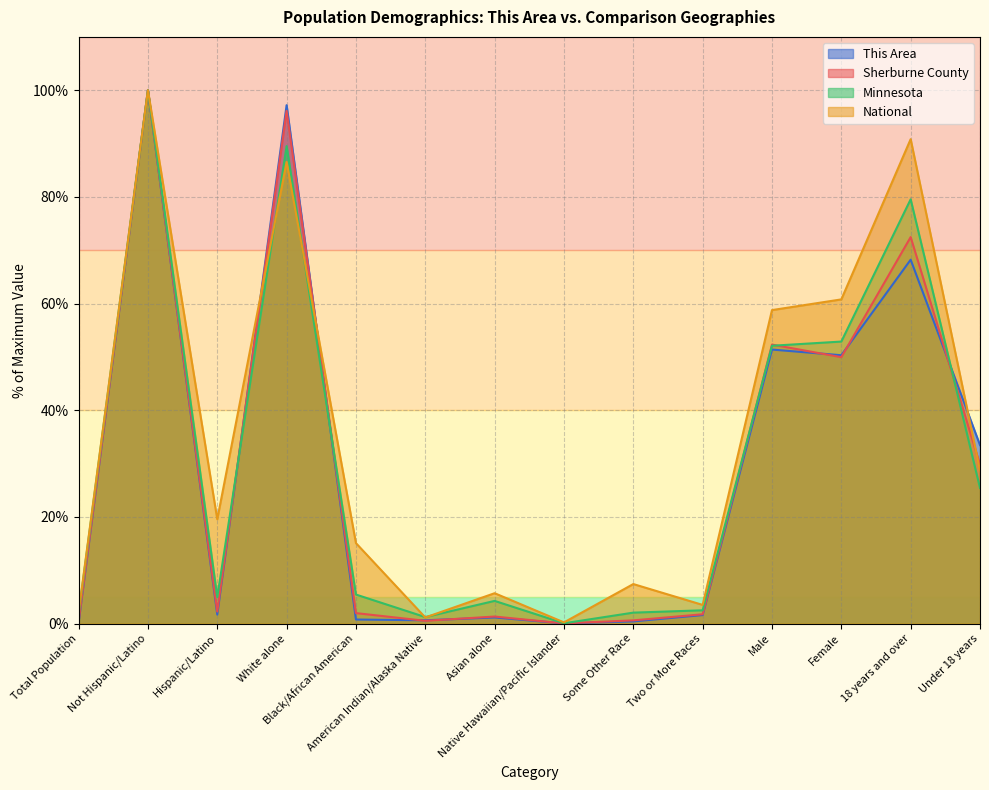

What is the value of the National point at the 10th from the left?

3.5